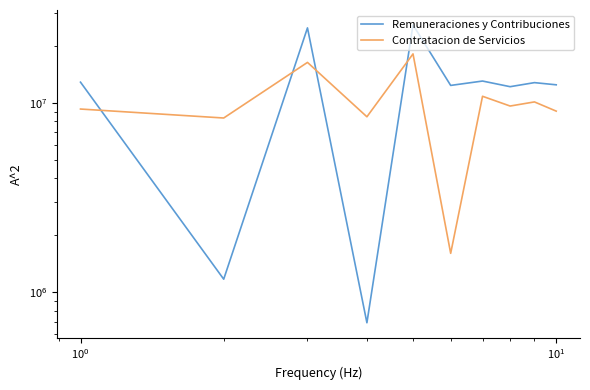

What is the difference between the maximum and second lowest values in the Remuneraciones y Contribuciones series?

24728400.1